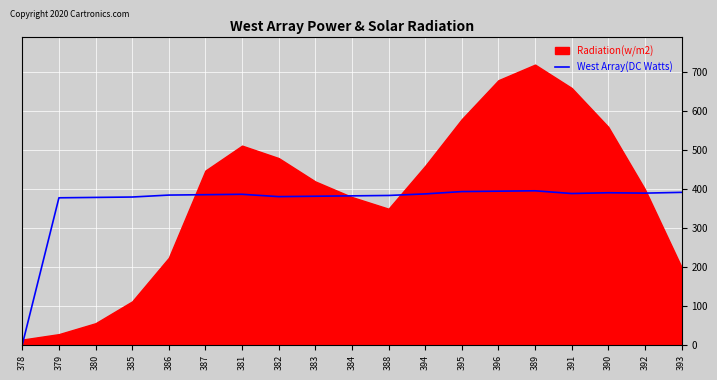

At which category does the data reach its first local peak?

381